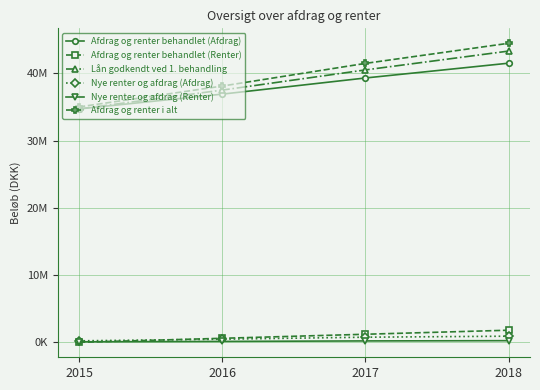

What is the value of the Afdrag og renter behandlet (Afdrag) point at the 1st from the left?

34700000